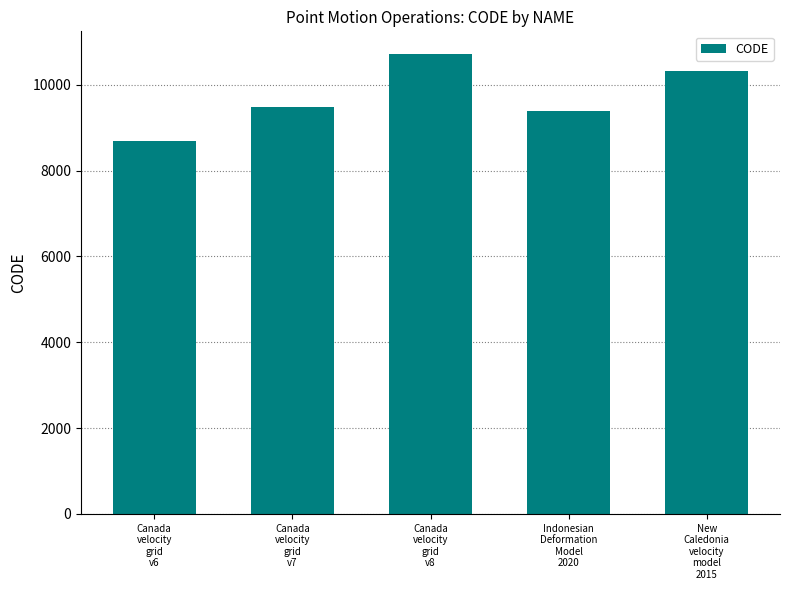

Does the chart contain stacked bars?

No